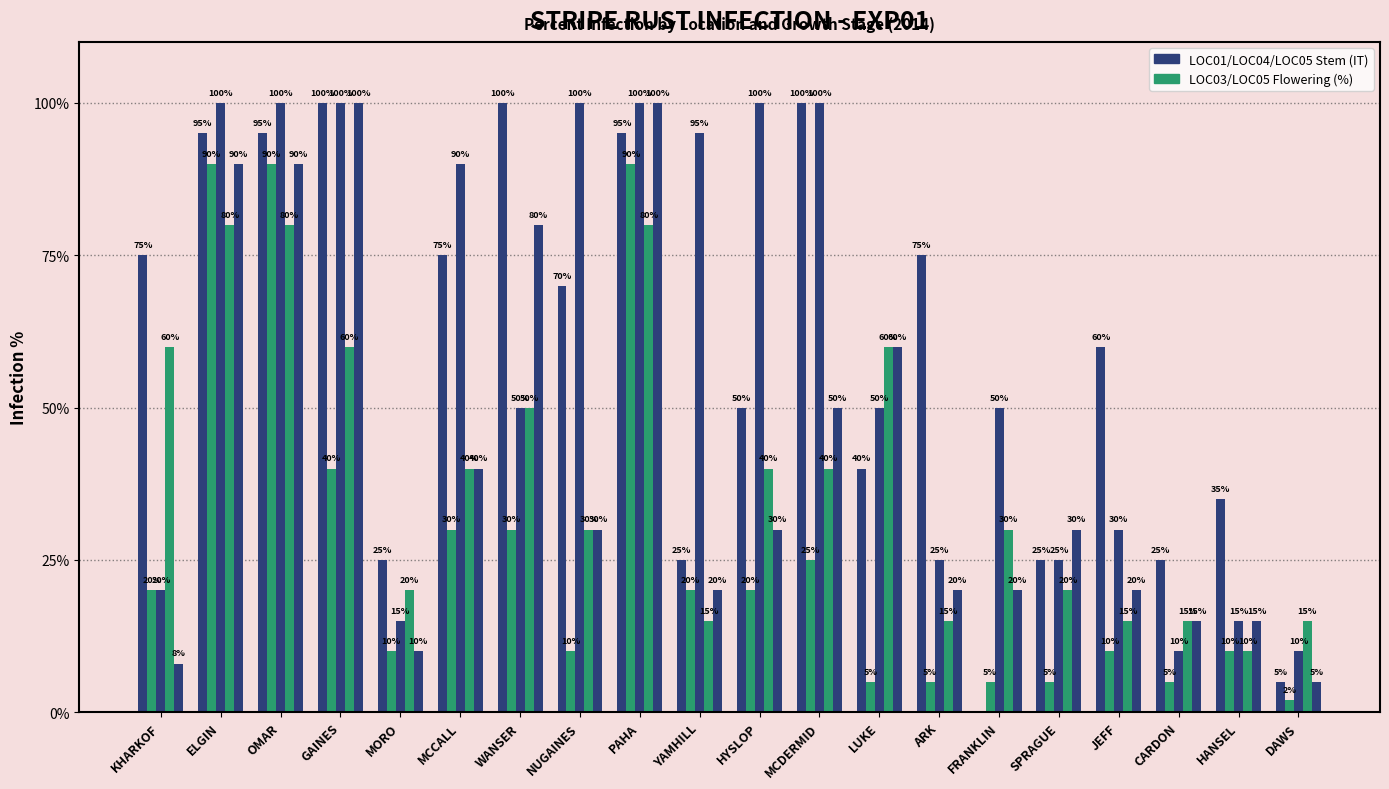

What position from the left is HANSEL?

19